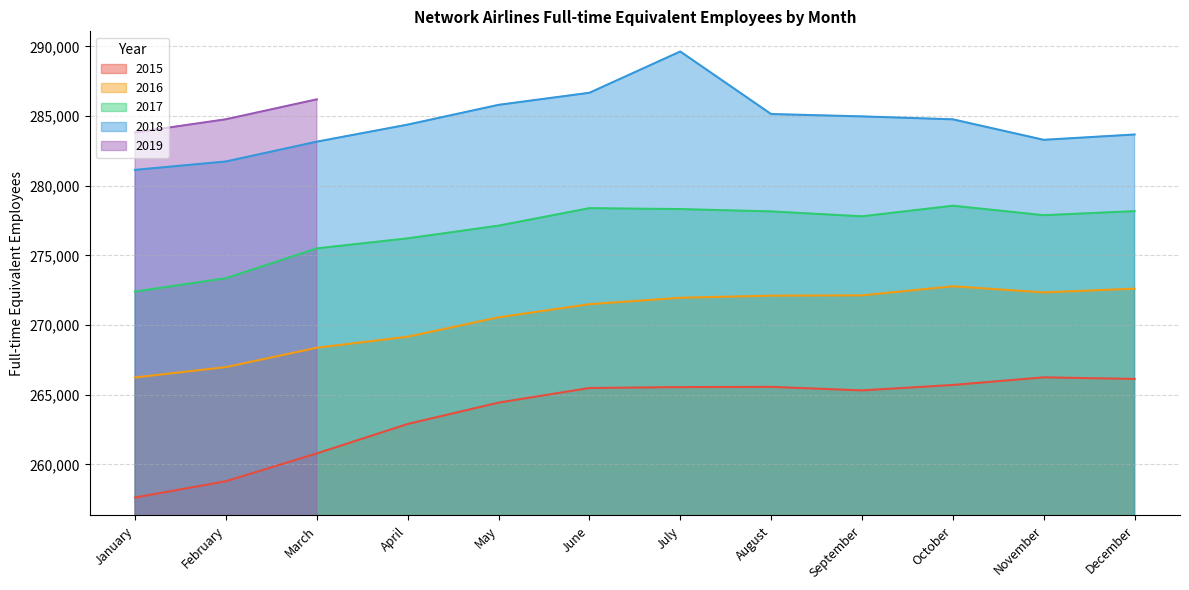

Between June and May, which is larger?

June